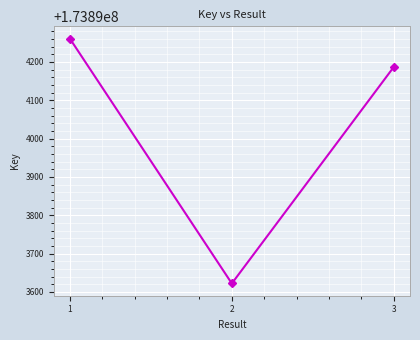

Reading left to right, what are all the values shown in this chart?

173894261	173893622	173894187